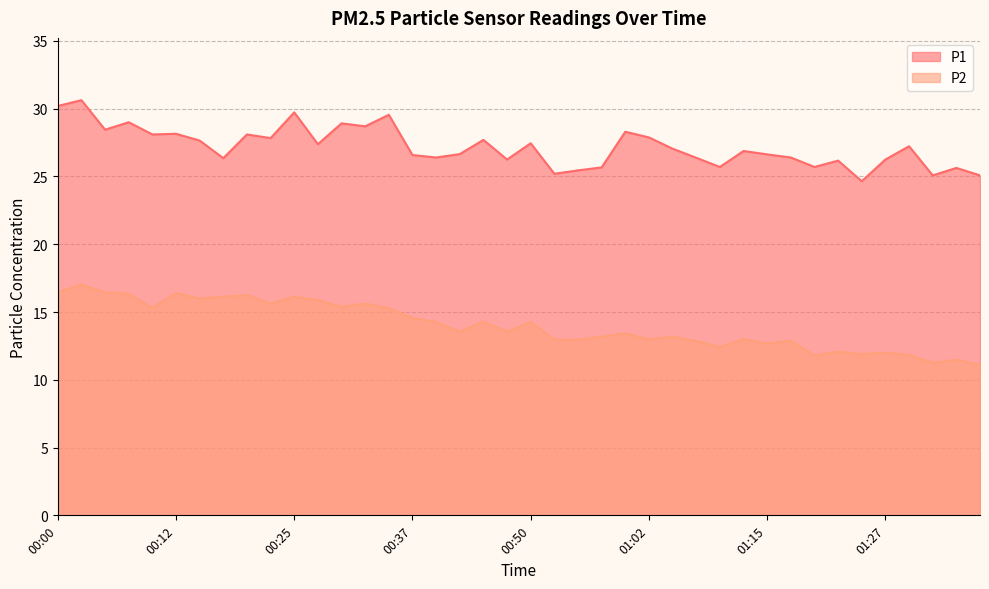

Reading left to right, list all the values displayed in this chart.

P1: 30.2	30.6	28.4	29.0	28.1	28.1	27.6	26.4	28.1	27.8	29.7	27.4	28.9	28.7	29.6	26.6	26.4	26.6	27.7	26.2	27.4	25.2	25.4	25.7	28.3	27.9	27.1	26.4	25.7	26.9	26.6	26.4	25.7	26.2	24.6	26.2	27.2	25.1	25.6	25.1
P2: 16.4	17.0	16.4	16.4	15.3	16.4	16.0	16.1	16.2	15.6	16.1	15.9	15.4	15.6	15.3	14.6	14.3	13.6	14.3	13.6	14.3	13.0	12.9	13.2	13.4	13.0	13.2	12.8	12.4	13.0	12.7	12.9	11.8	12.1	11.9	12.0	11.8	11.2	11.5	11.1